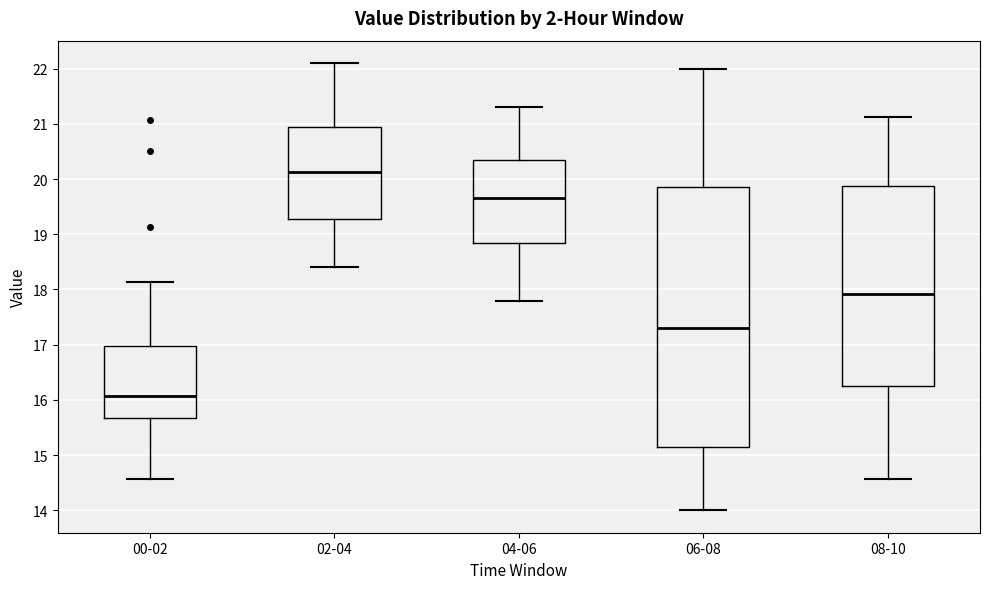

Which box is the tallest, from its lower edge to its upper edge?

06-08